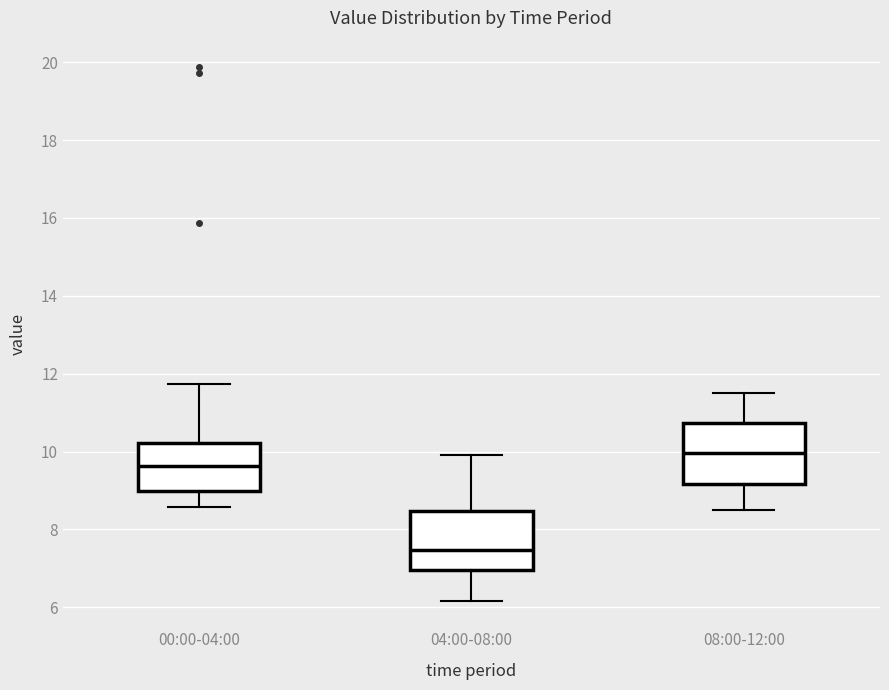

Reading left to right, transcribe this box plot: for each box, give where its median line is, the range the box spans, and where its two whiskers end, as read against the y-axis. The values are not printed on the chart, so give them approximately, as read against the axis.

00:00-04:00: median 9.6, box 9.0 to 10.2, whiskers 8.6 to 11.8
04:00-08:00: median 7.4, box 7.0 to 8.4, whiskers 6.2 to 10.0
08:00-12:00: median 10.0, box 9.2 to 10.8, whiskers 8.6 to 11.6